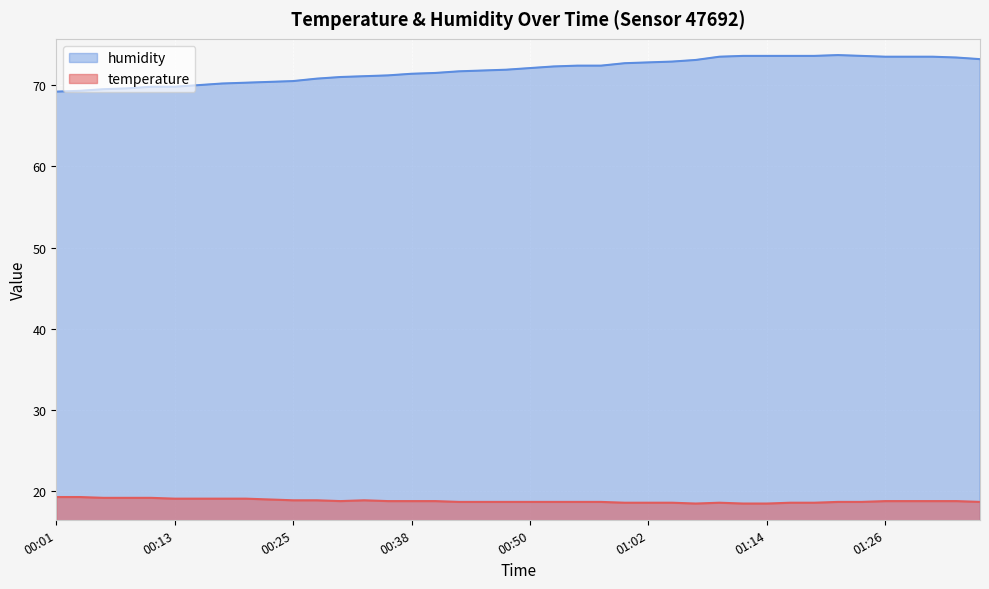

At which category is the sum across all series the highest?

01:21